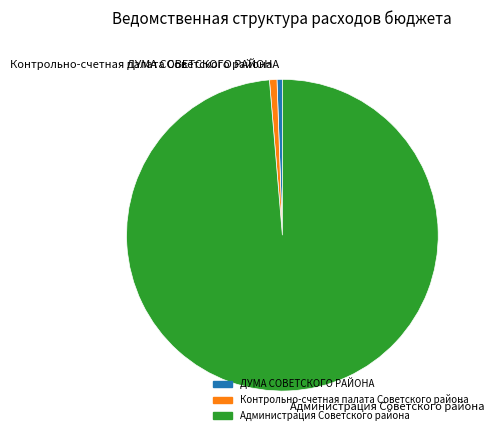

Count the number of slices in the pie.

3